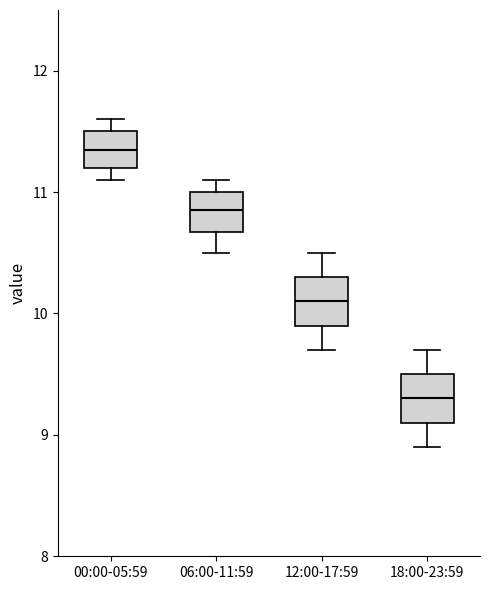

Reading left to right, read every box against the y-axis: the position of its median line, the range the box covers, and the ends of its whiskers. The values are not printed on the chart, so give them approximately, as read against the axis.

00:00-05:59: median 11.4, box 11.2 to 11.5, whiskers 11.1 to 11.6
06:00-11:59: median 10.9, box 10.7 to 11.0, whiskers 10.5 to 11.1
12:00-17:59: median 10.1, box 9.9 to 10.3, whiskers 9.7 to 10.5
18:00-23:59: median 9.3, box 9.1 to 9.5, whiskers 8.9 to 9.7